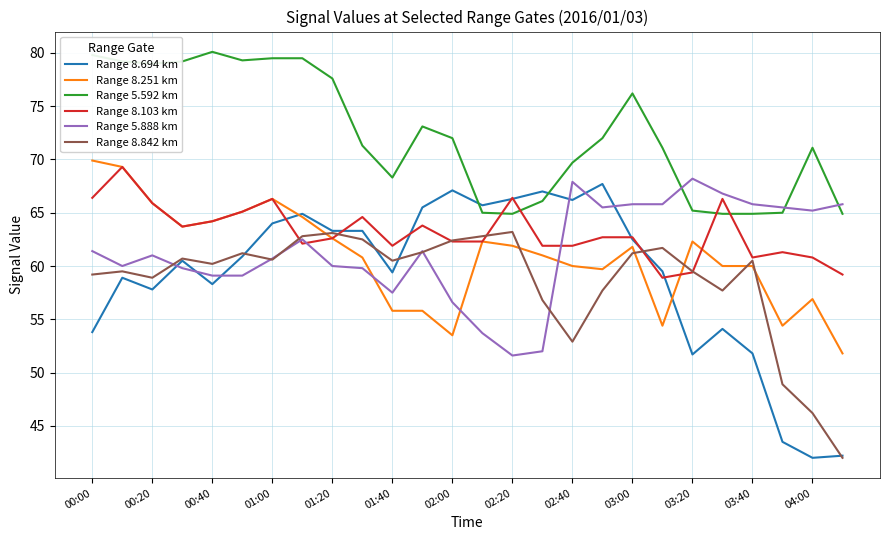

Which series has the widest spread of values?

Range 8.694 km